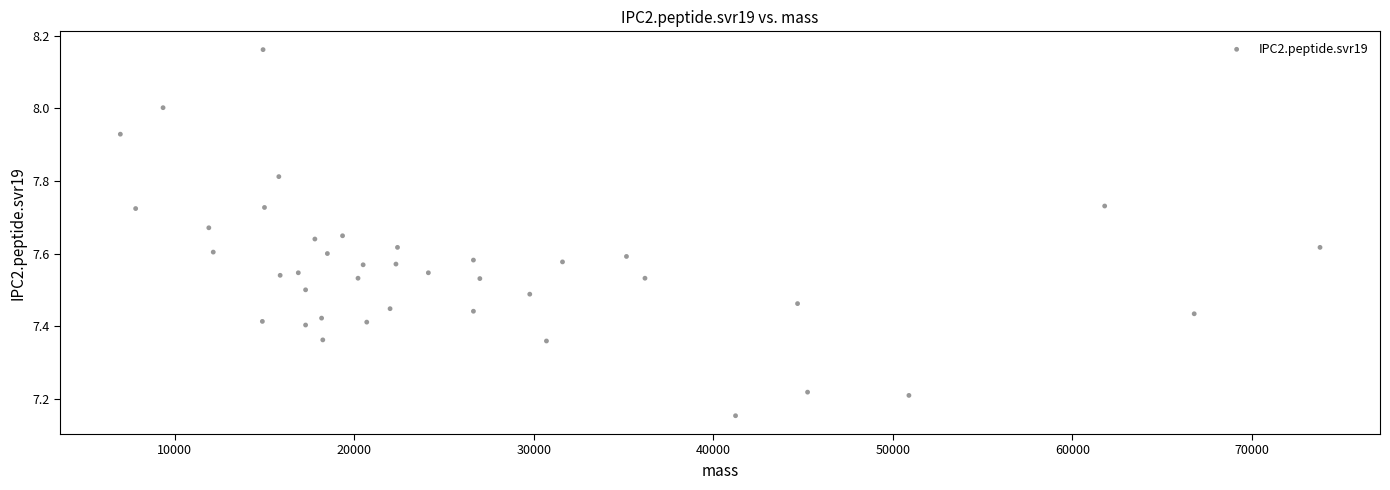

What is the range of X values (max minus min)?

66802.9